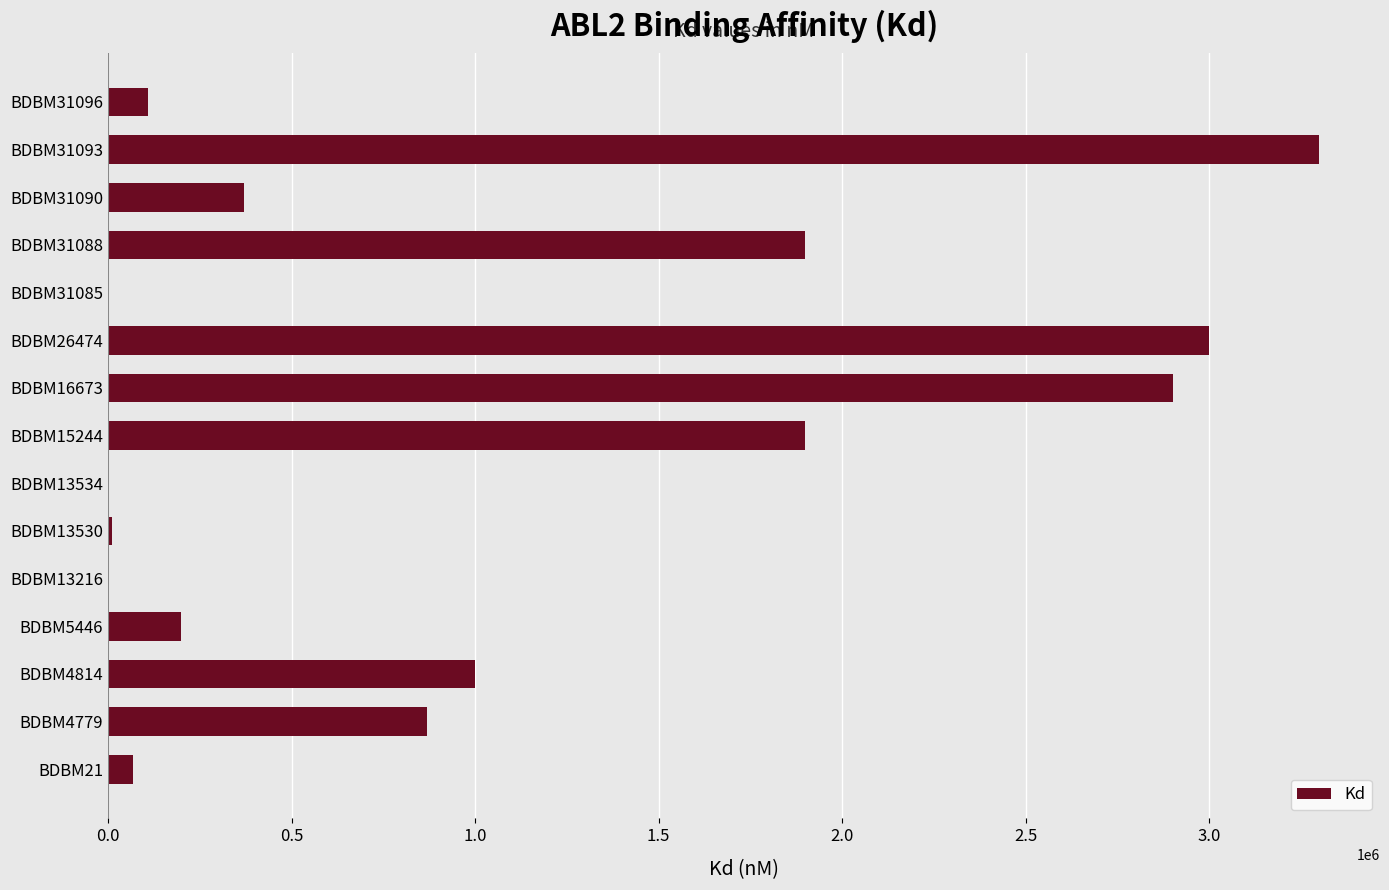

What is the average value?

1042438